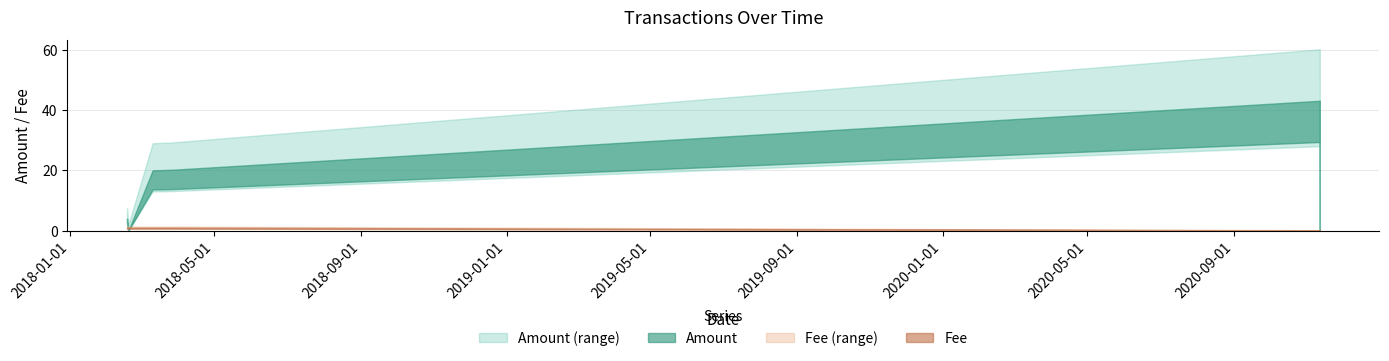

Rank the series by their average value, from lowest to highest.

Fee, Amount